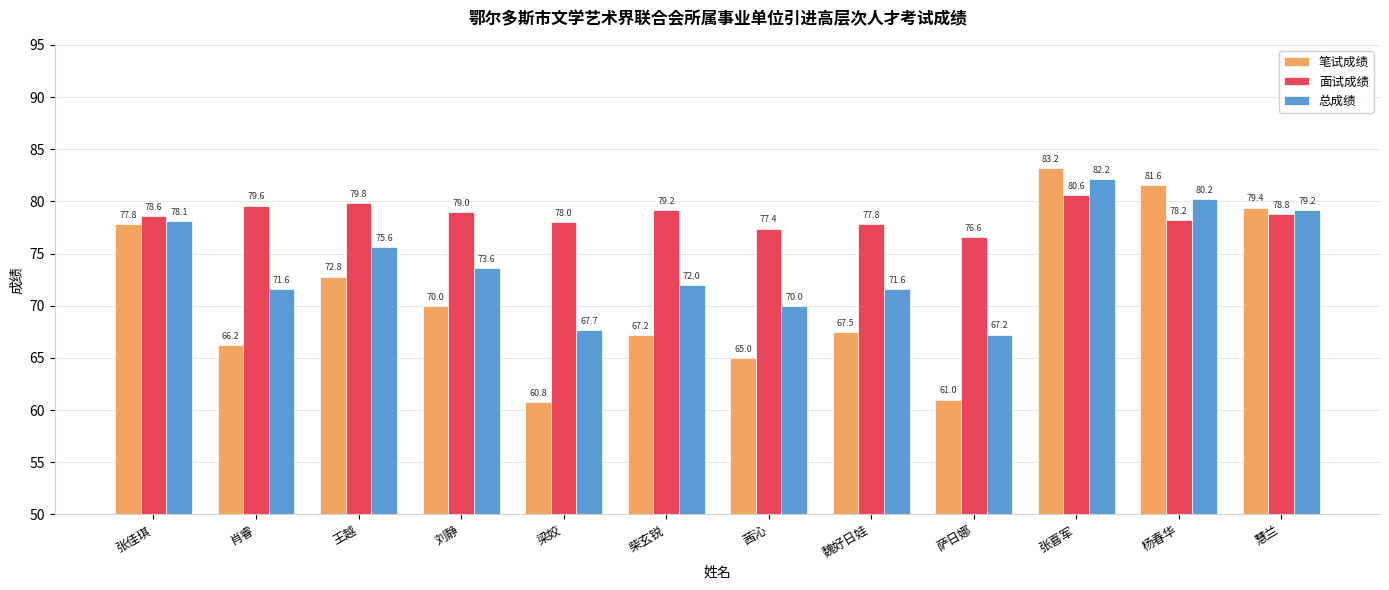

The value of 笔试成绩 at 杨春华 is 112.1. True or false?

False